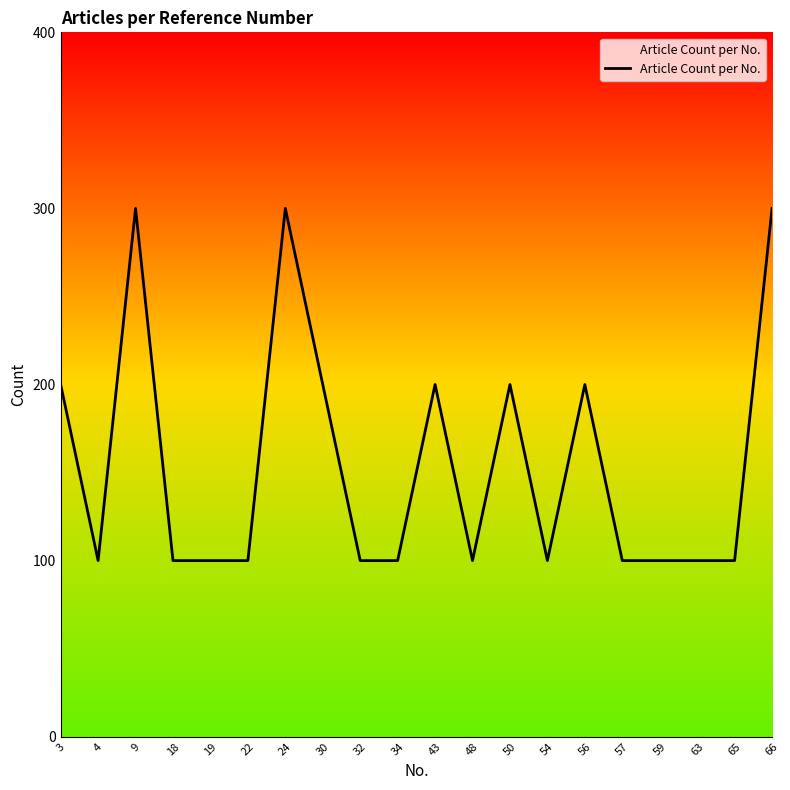

Does the chart display data point markers on the line(s)?

No